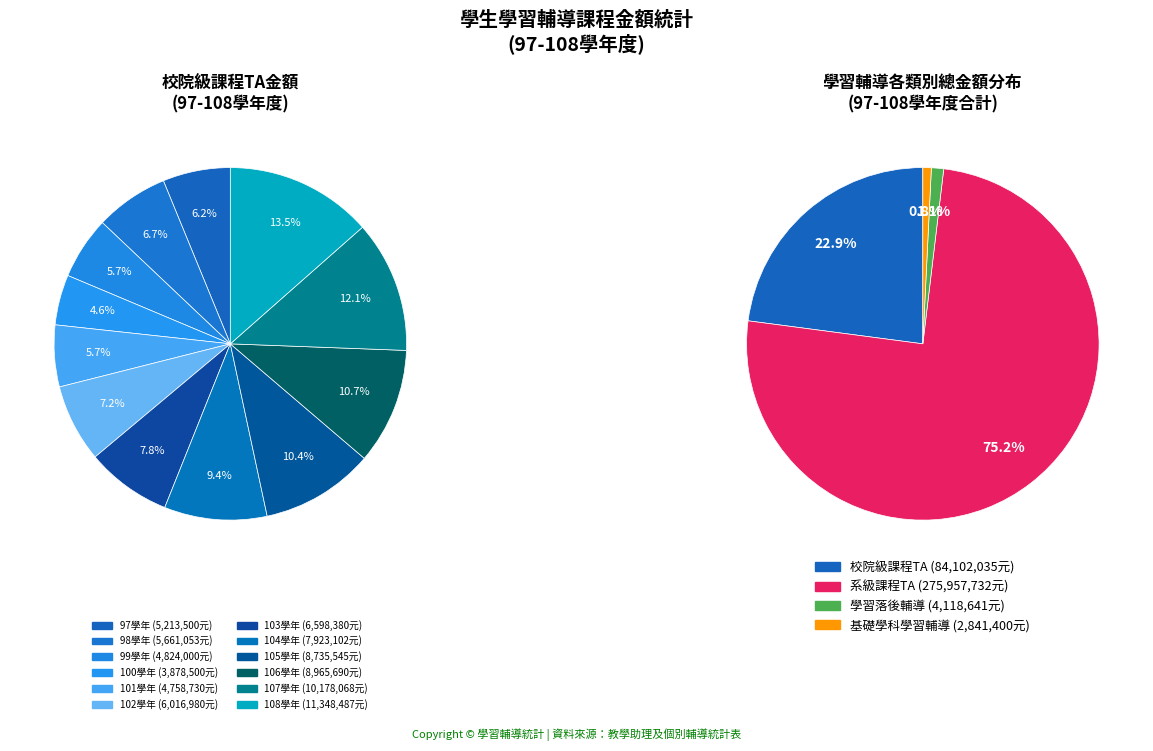

At 104, list the series in order from largest to smallest.

系級課程TA金額, 校院級課程TA金額, 學習落後輔導金額, 基礎學科學習輔導金額